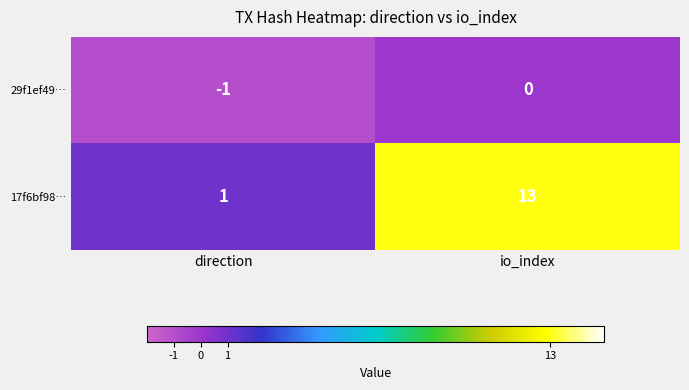

Count the number of data series in this chart.

2